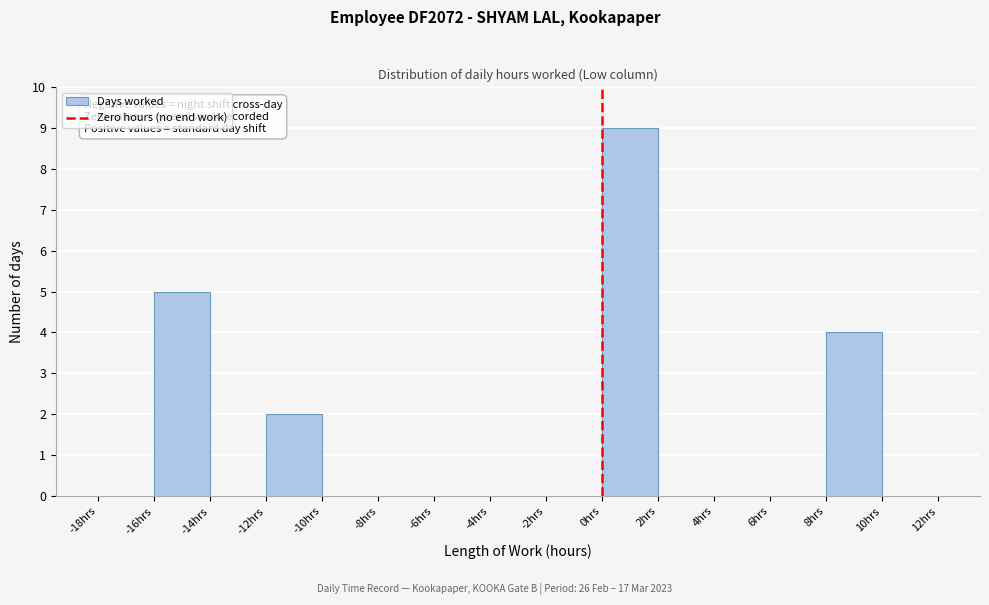

Over which range of the x-axis is the bar tallest?

0 to 2